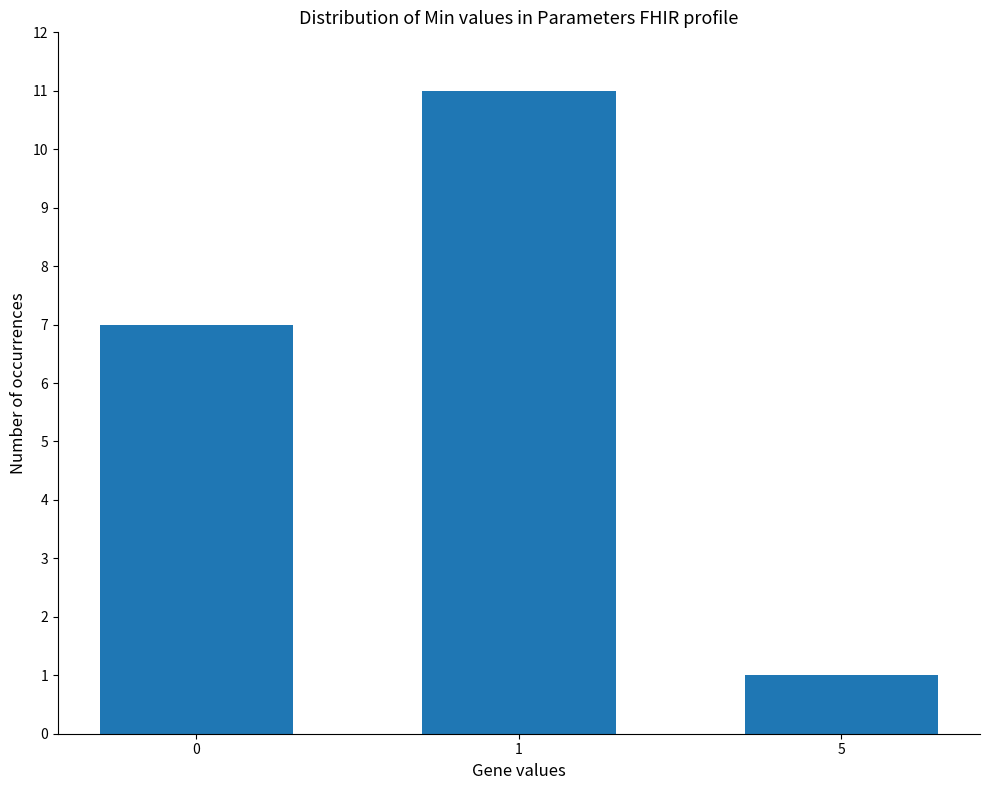

Which label corresponds to the smallest value in the chart?

5